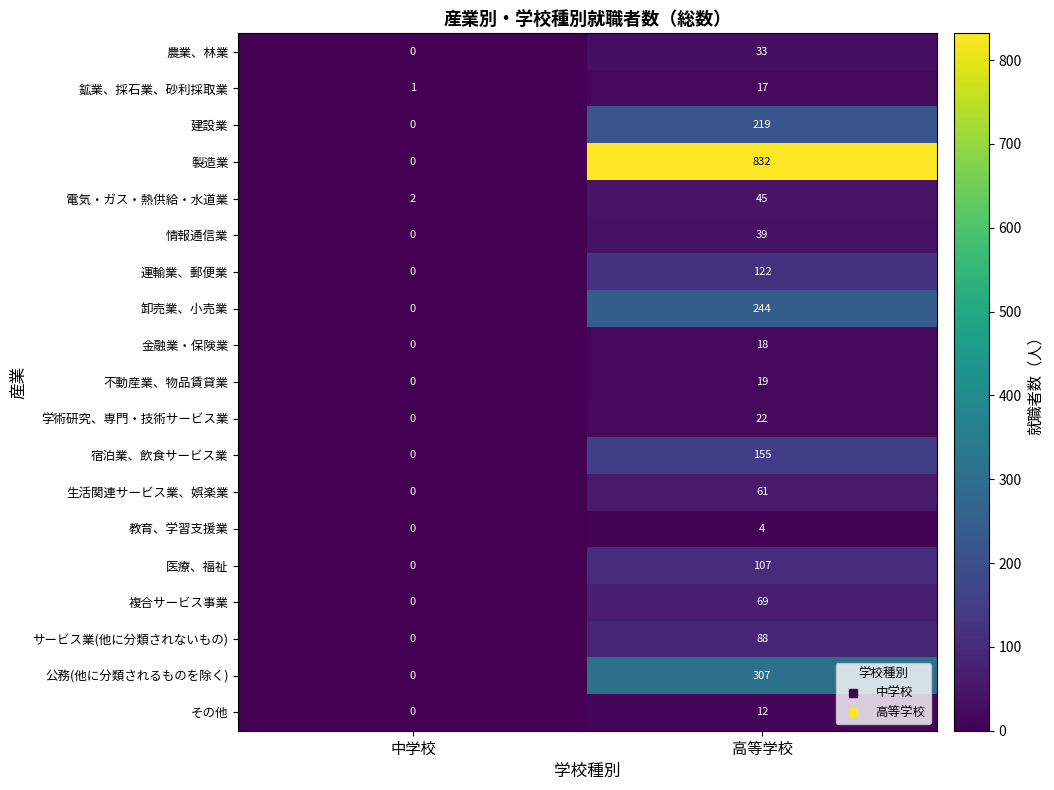

What is the spread (max minus min) of values at 中学校?

2